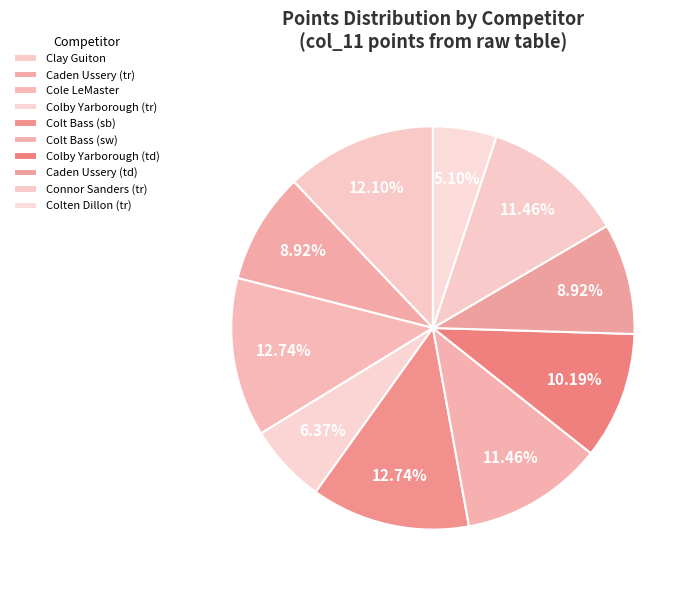

To the nearest percent, what percentage of the pie is Colt Bass (sw)?

11%